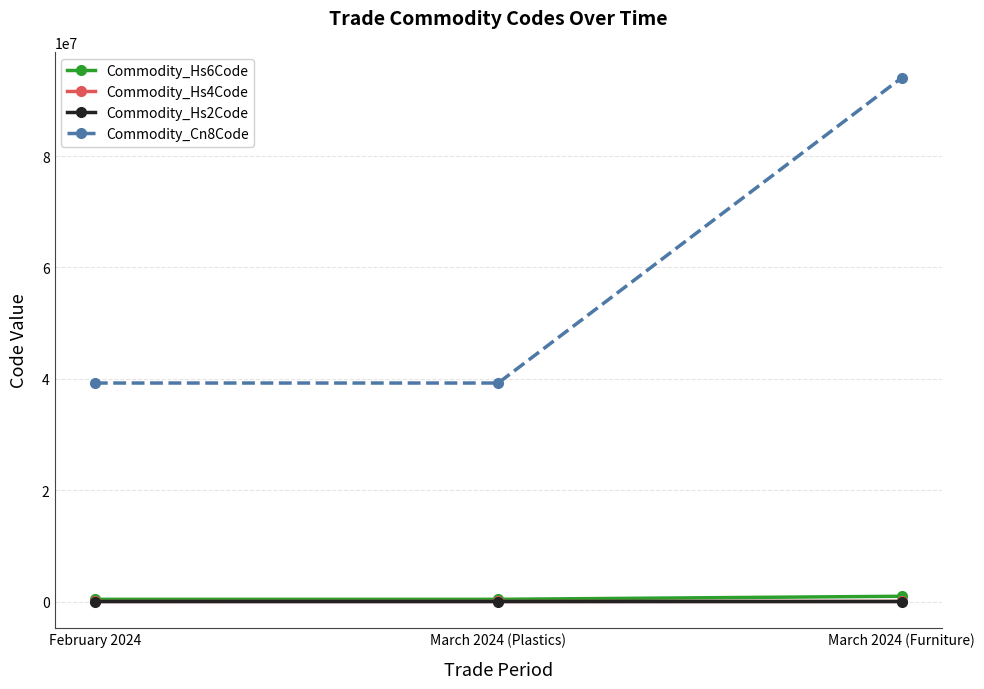

Which series has the largest range (max minus min)?

Commodity_Cn8Code